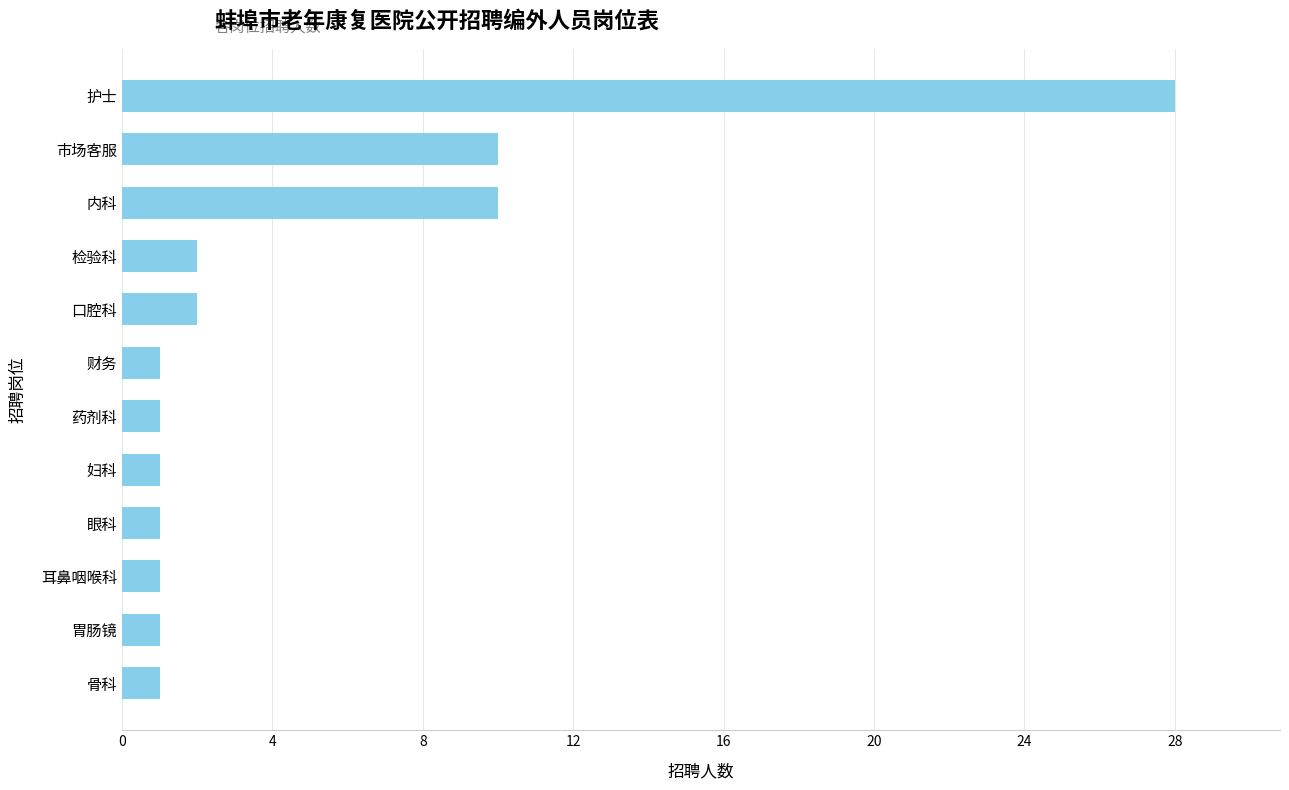

The value at 口腔科 is 2. True or false?

True